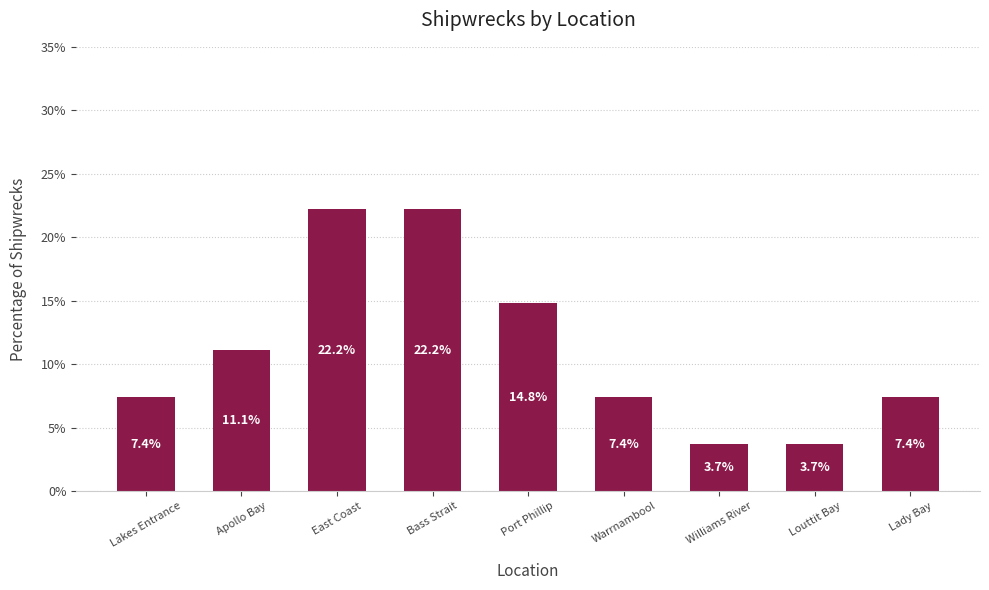

What is the maximum value shown in the chart?

22.2